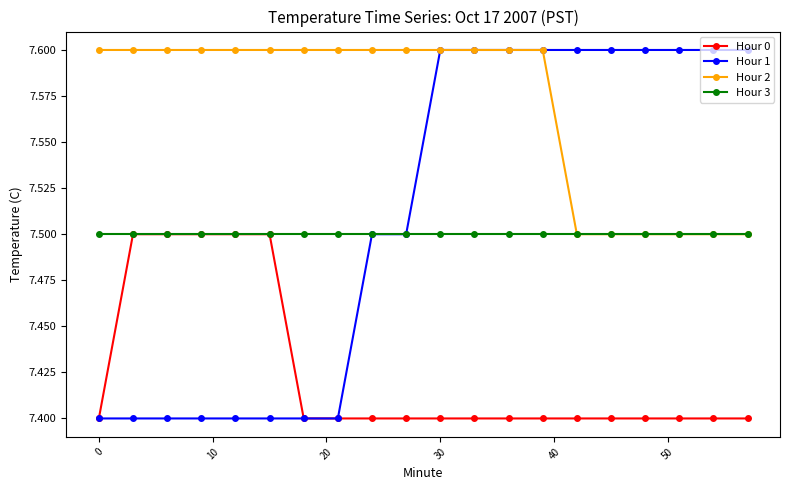

How many lines are shown in the chart?

4